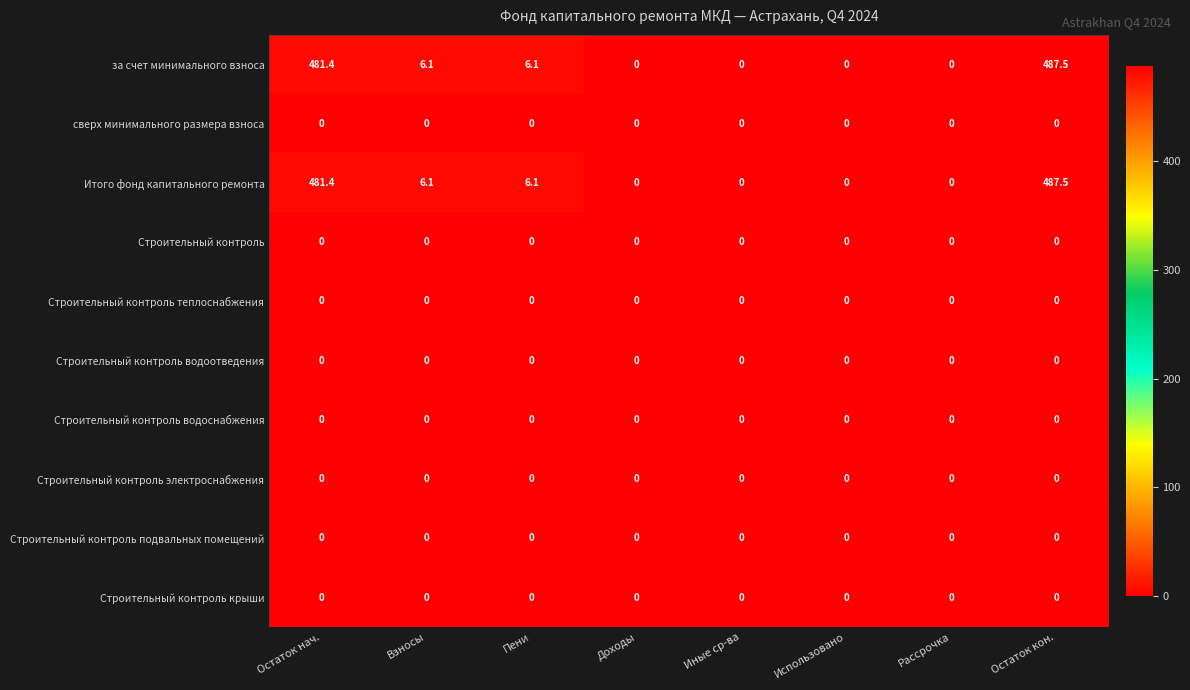

How many distinct data groups are displayed?

10